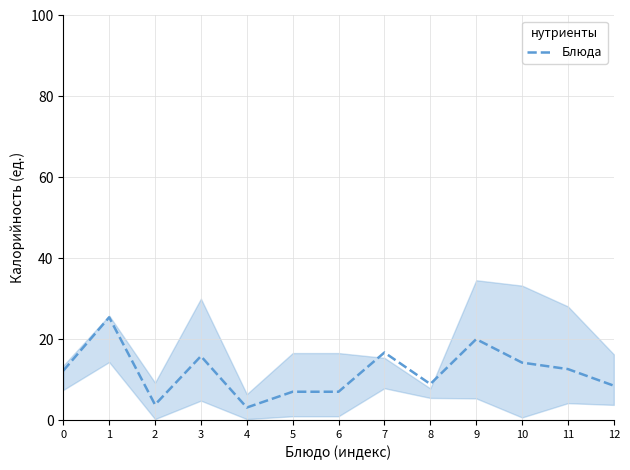

At which category does the data reach its first local peak?

1